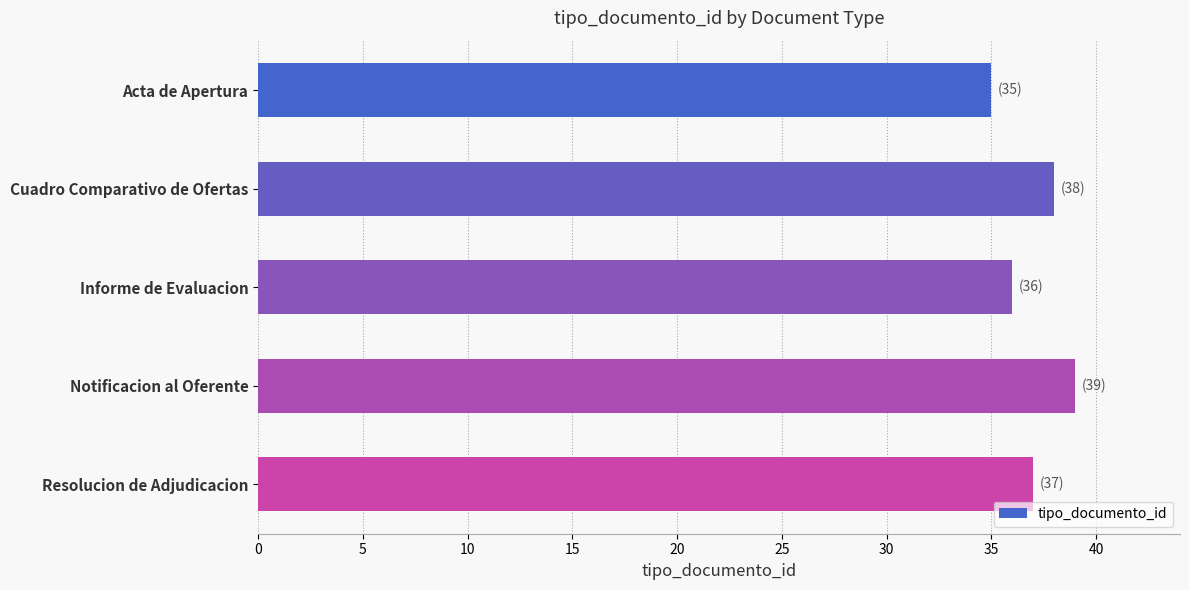

Between Notificacion al Oferente and Acta de Apertura, which is larger?

Notificacion al Oferente